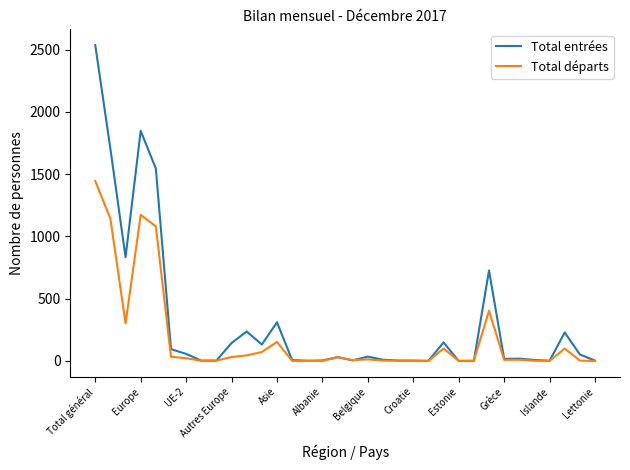

Which series has the widest spread of values?

Total entrées